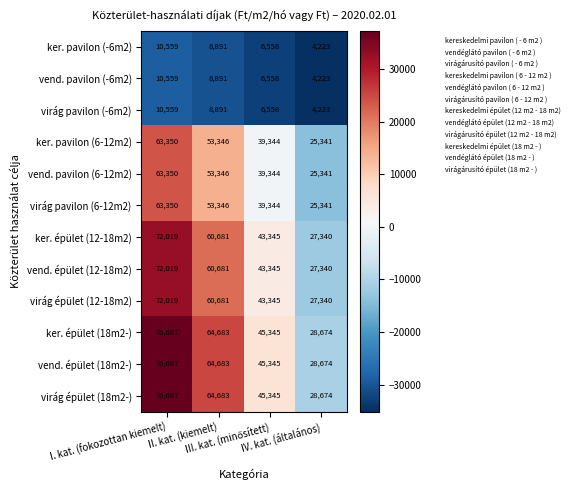

Count the virág pavilon (-6m2) values in the range 6558 to 10559.

3